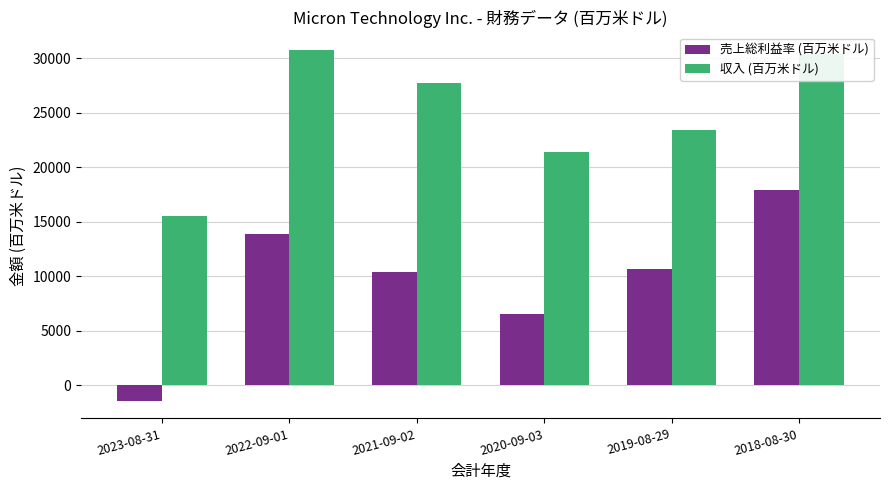

At which category is the sum across all series the highest?

2018-08-30